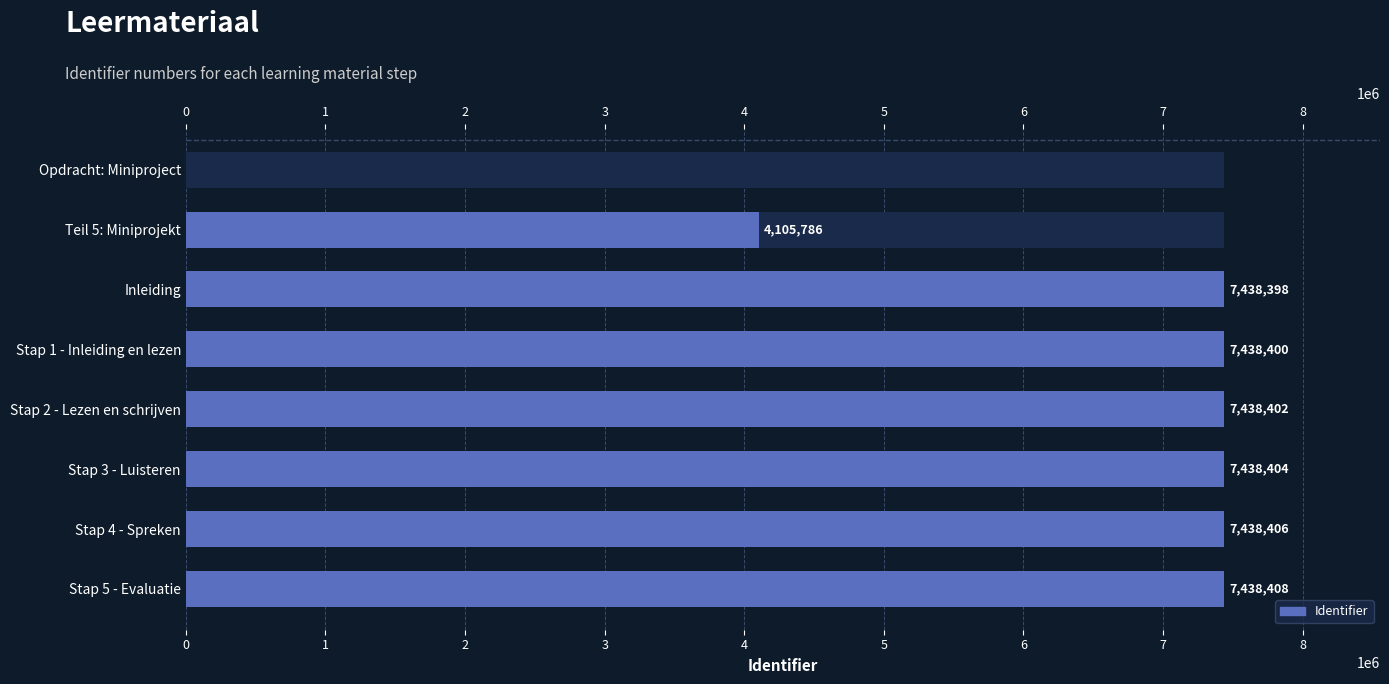

What is the difference between the maximum and second lowest values?

3332622